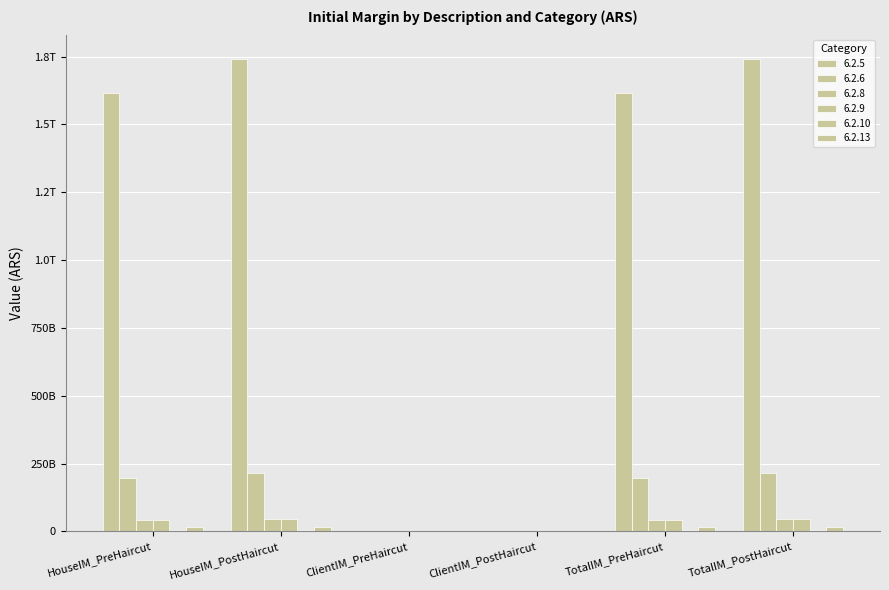

What is the difference between the maximum and minimum values in the 6.2.13 series?

6338141361.9